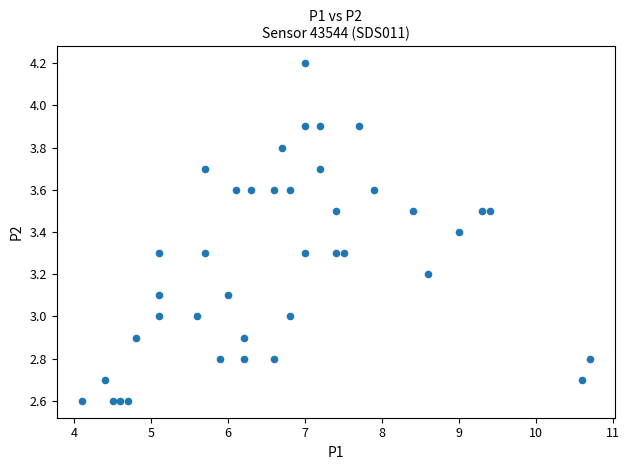

What is the range of X values (max minus min)?

6.6